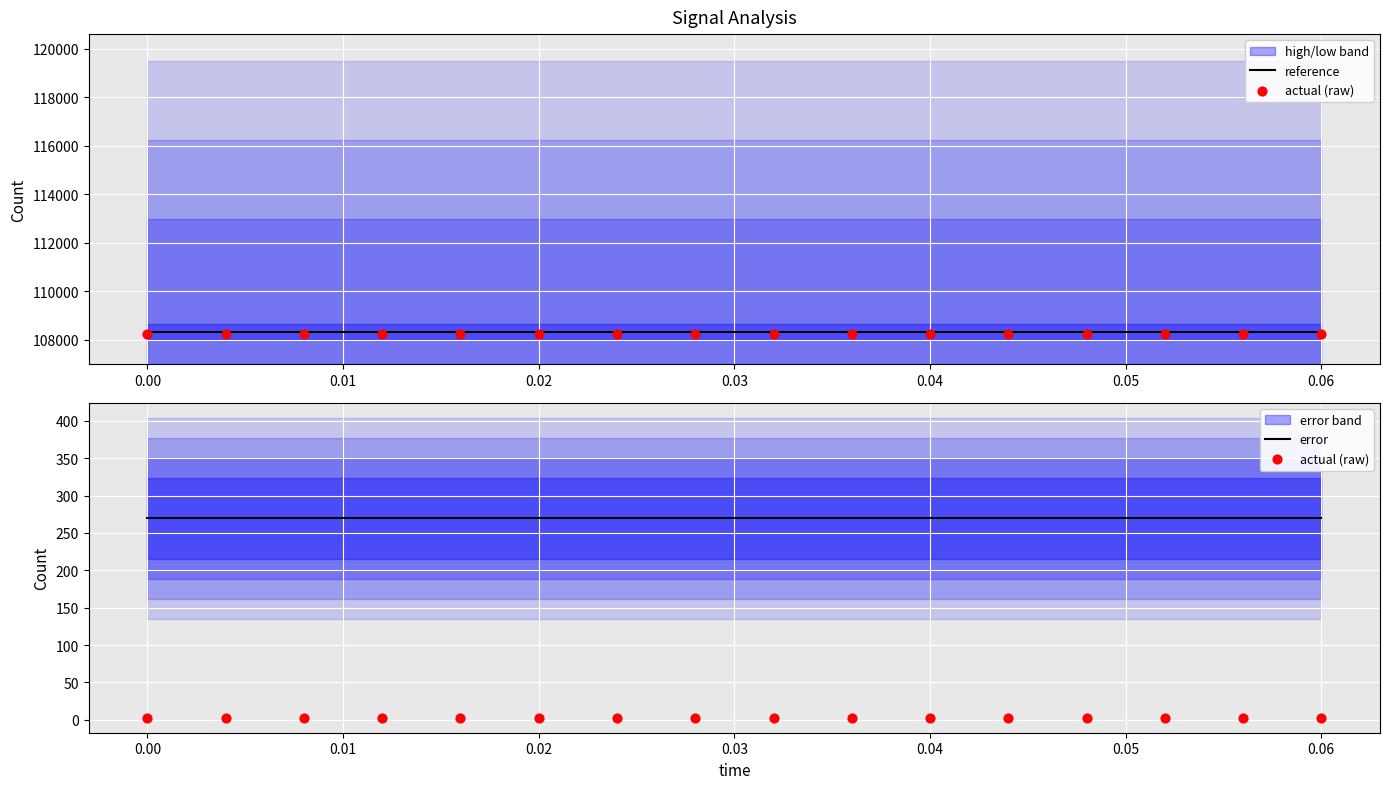

Which series has the largest total across all categories?

reference